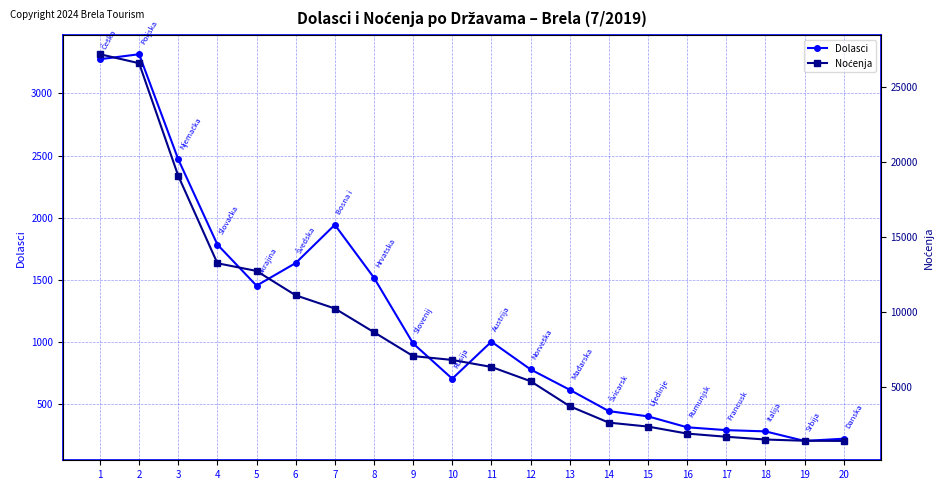

Reading left to right, extract all data points from this chart.

Dolasci: 1=3276	2=3316	3=2470	4=1784	5=1453	6=1635	7=1943	8=1517	9=988	10=704	11=1002	12=779	13=615	14=443	15=401	16=313	17=290	18=280	19=203	20=221
Noćenja: 1=27216	2=26616	3=19091	4=13252	5=12737	6=11110	7=10228	8=8644	9=7049	10=6791	11=6324	12=5372	13=3702	14=2603	15=2339	16=1871	17=1658	18=1474	19=1392	20=1379